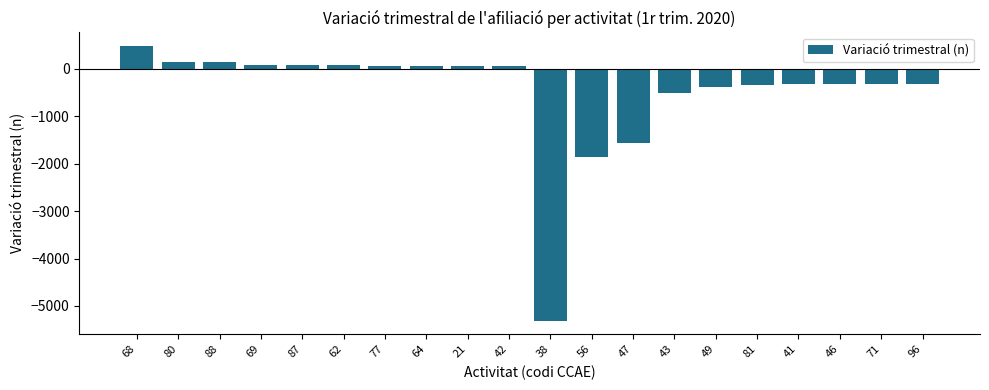

What is the change in value from 80 to 71?

-465